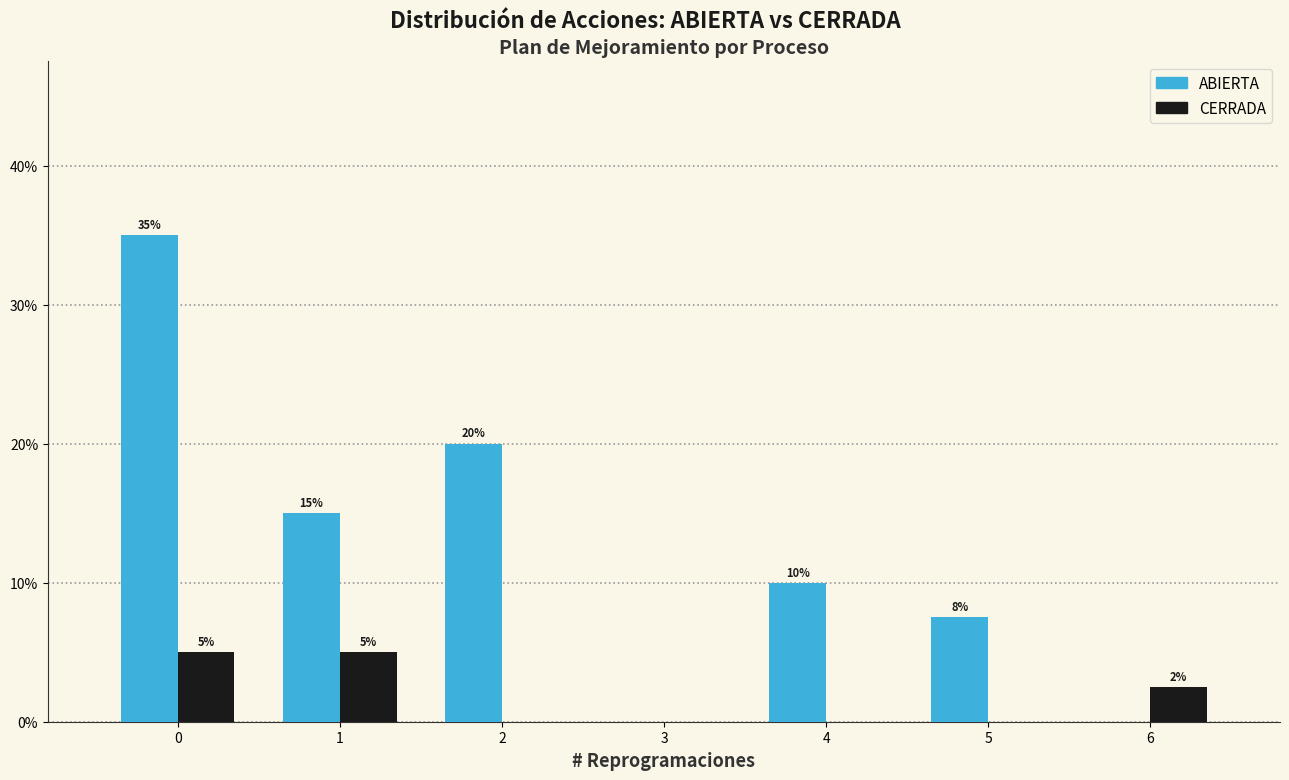

In the ABIERTA series, which range on the x-axis has the tallest bar?

-0.5 to 0.5